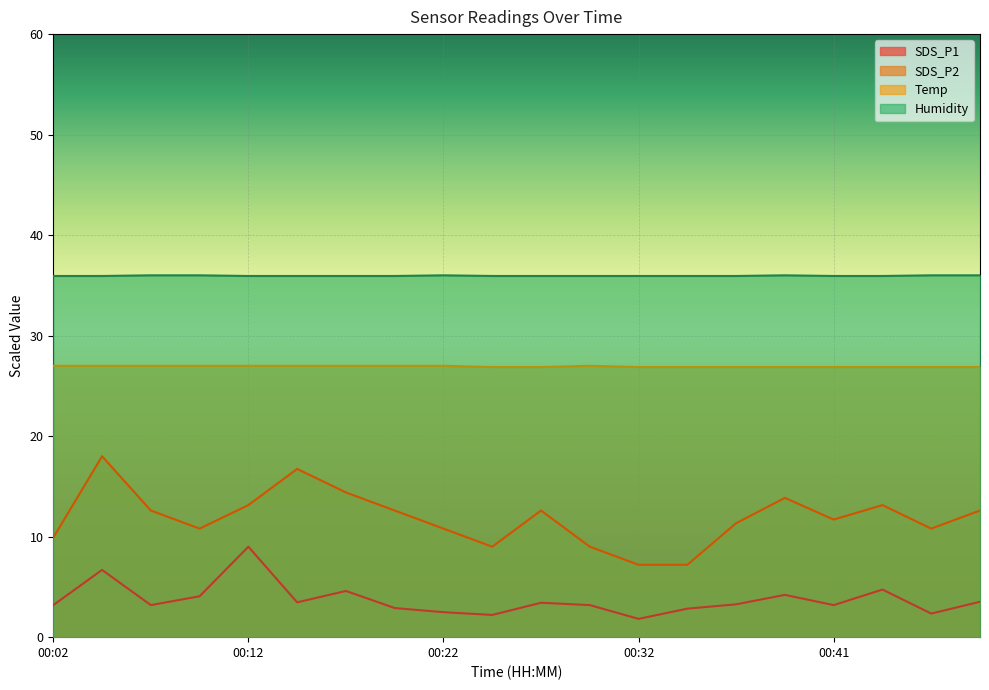

Which category has the lowest value across all series?

00:32